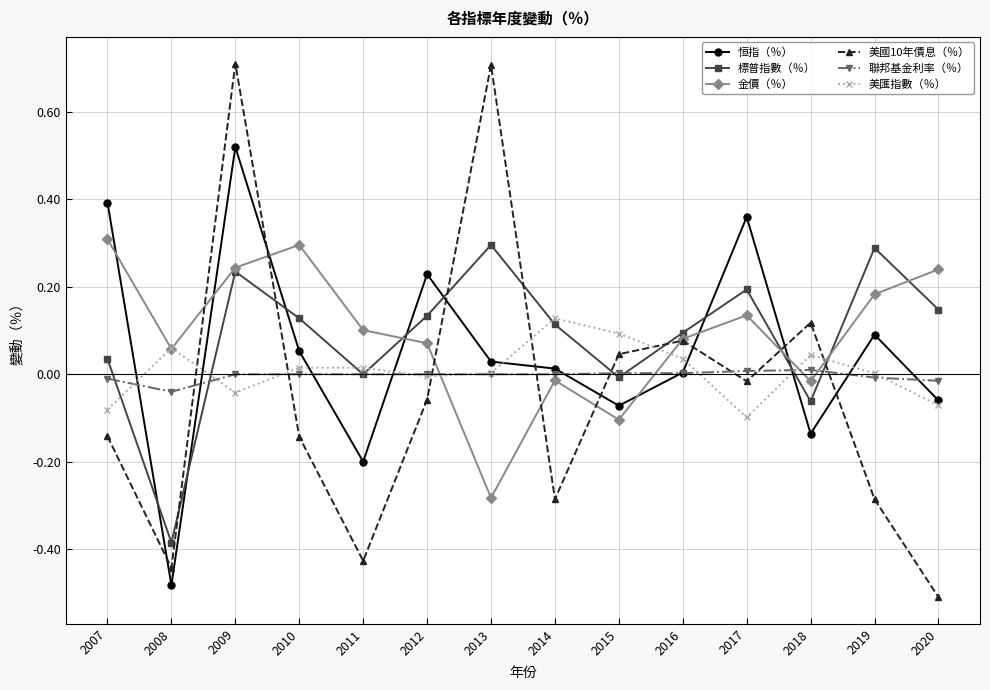

Which series has the widest spread of values?

美國10年債息（％）